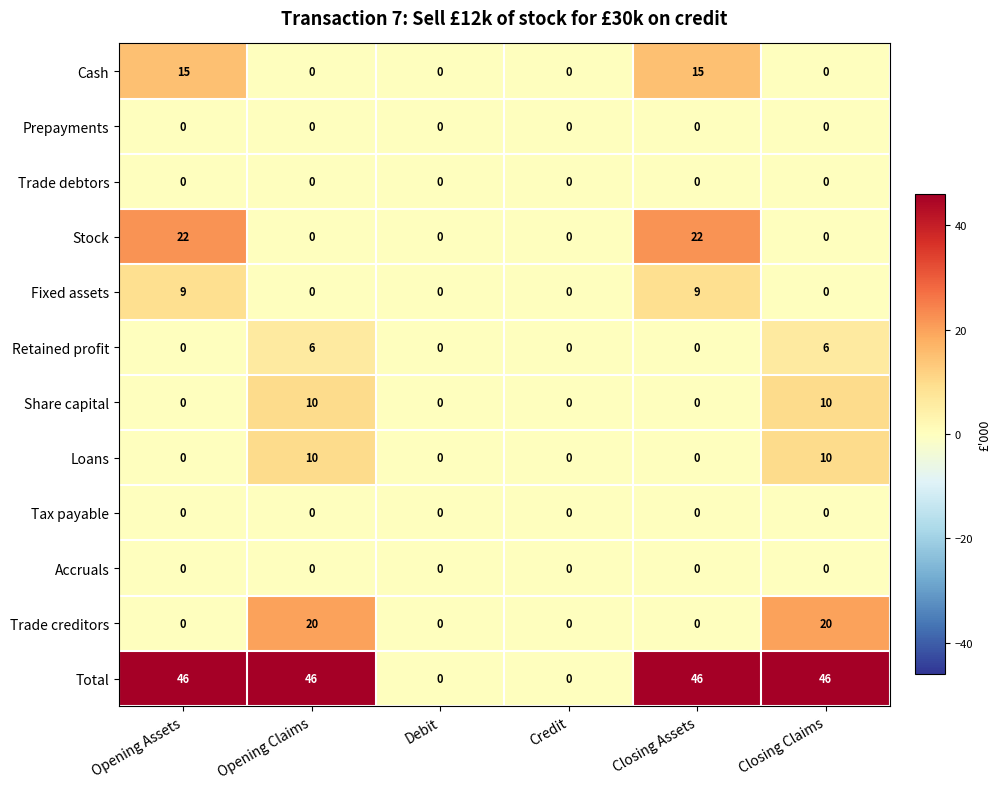

What is the total value across all series at Opening Assets?

92